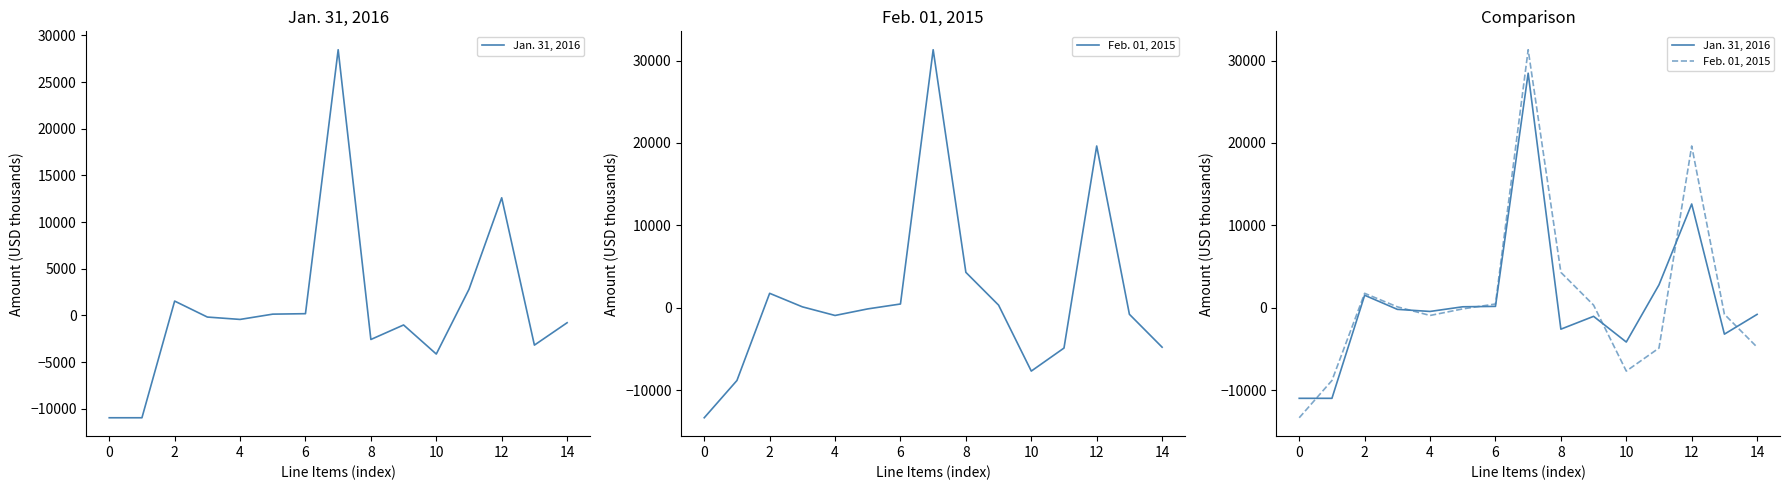

Which series has the largest total across all categories?

Feb. 01, 2015